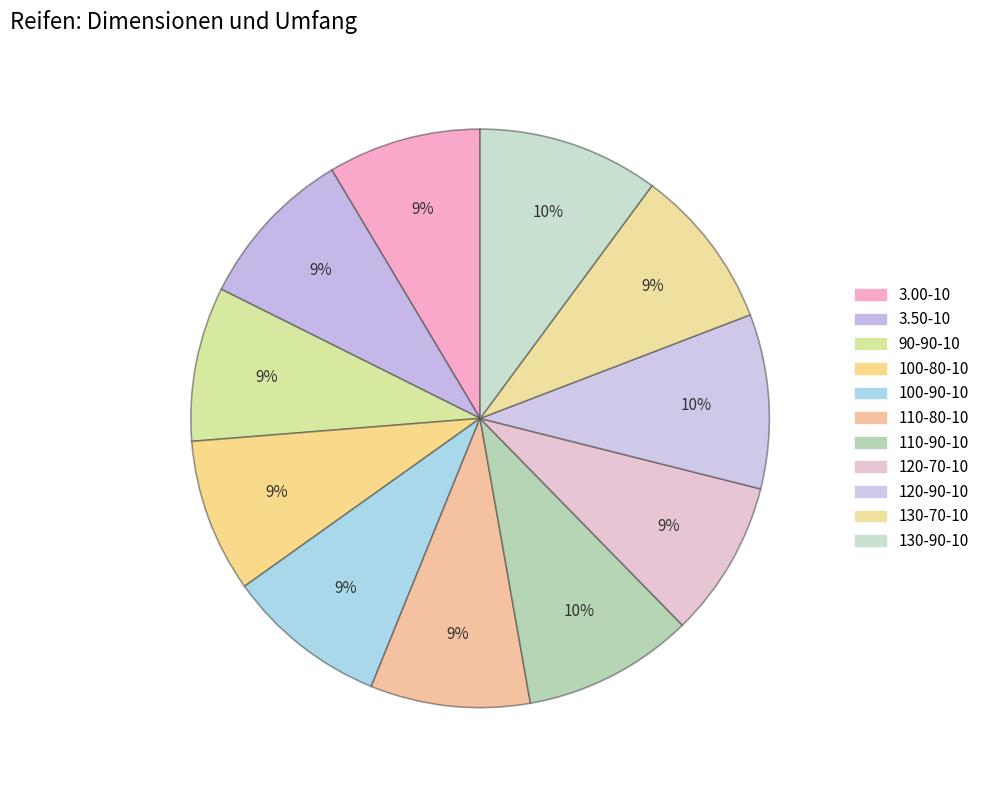

True or false: 3.00-10 accounts for 9% of the total.

True